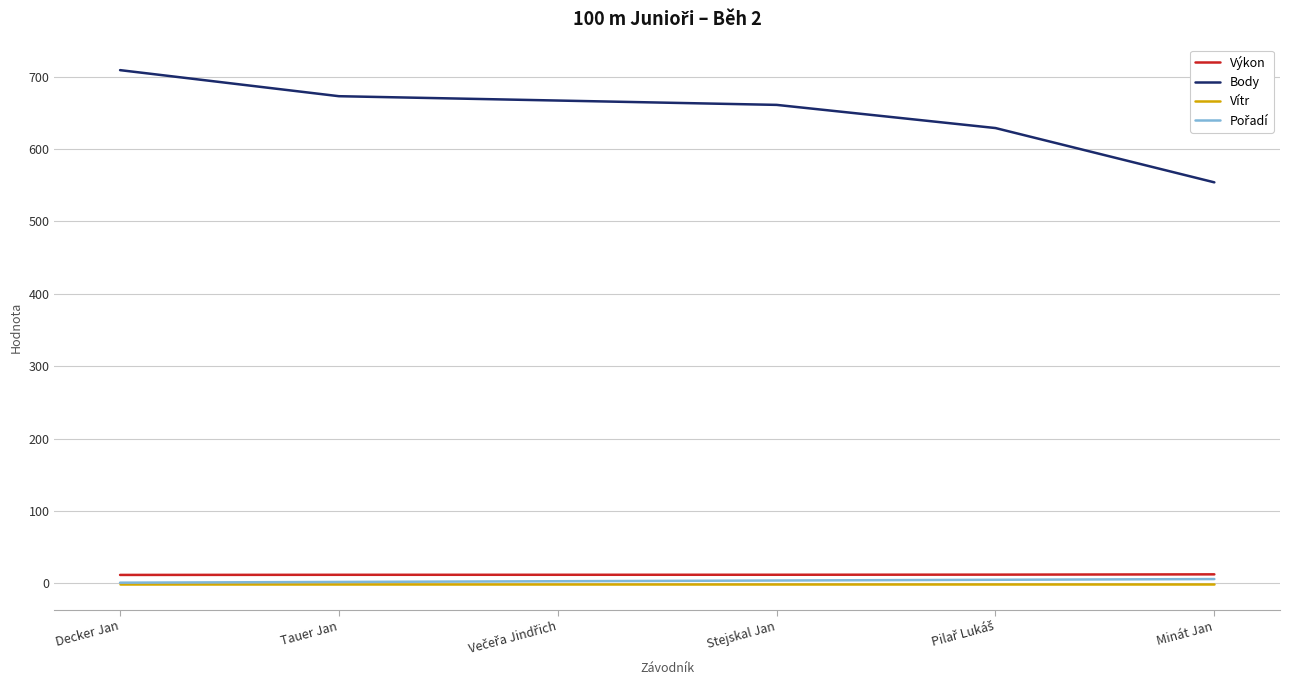

True or false: Výkon and Vítr intersect in this chart.

False